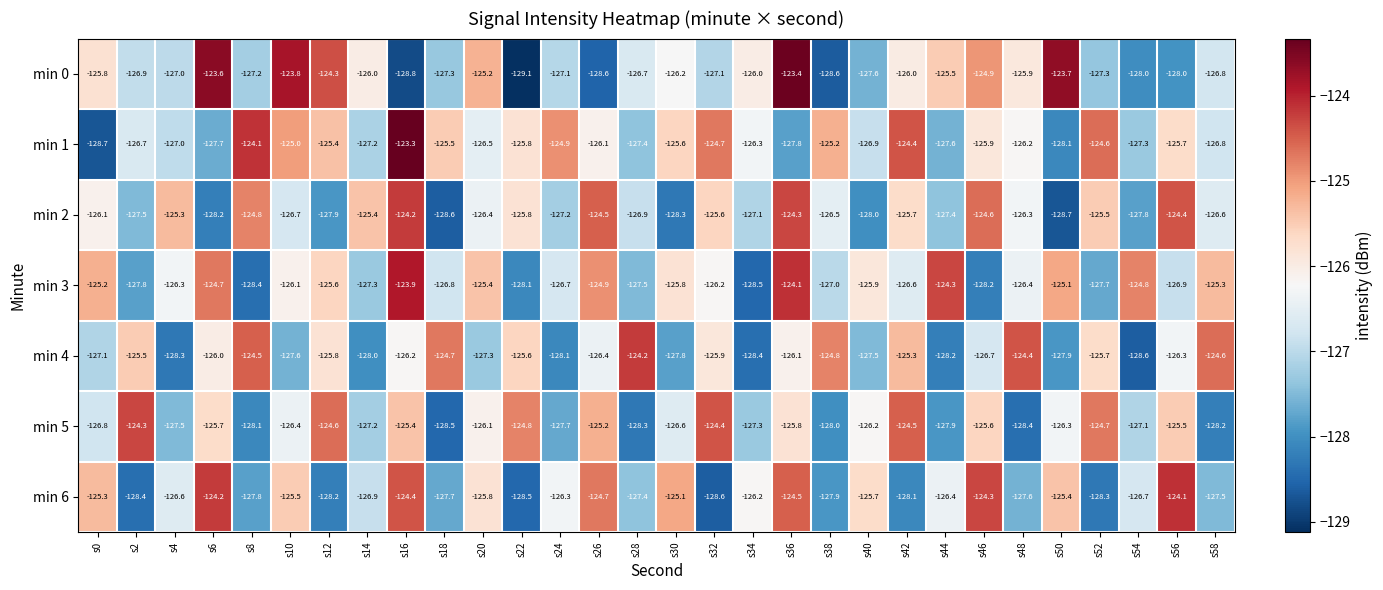

What is the minimum value shown in the chart?

-129.1